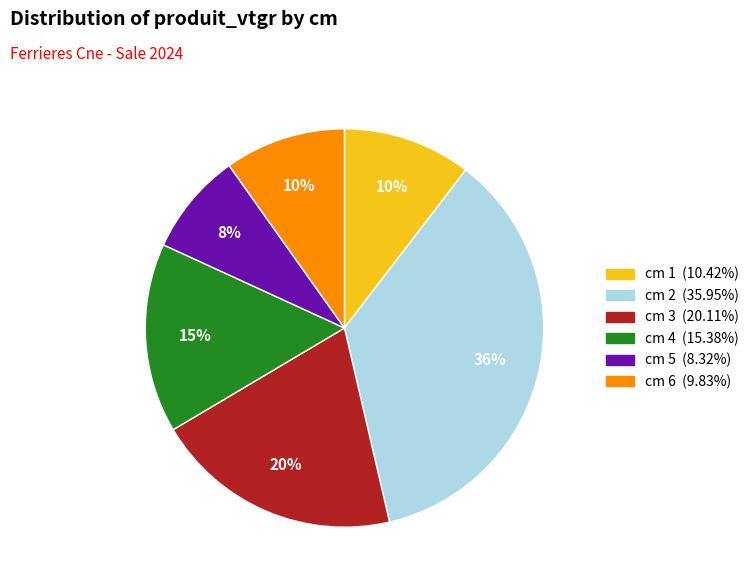

To the nearest percent, what is the difference between the largest and smallest slice percentages?

28%